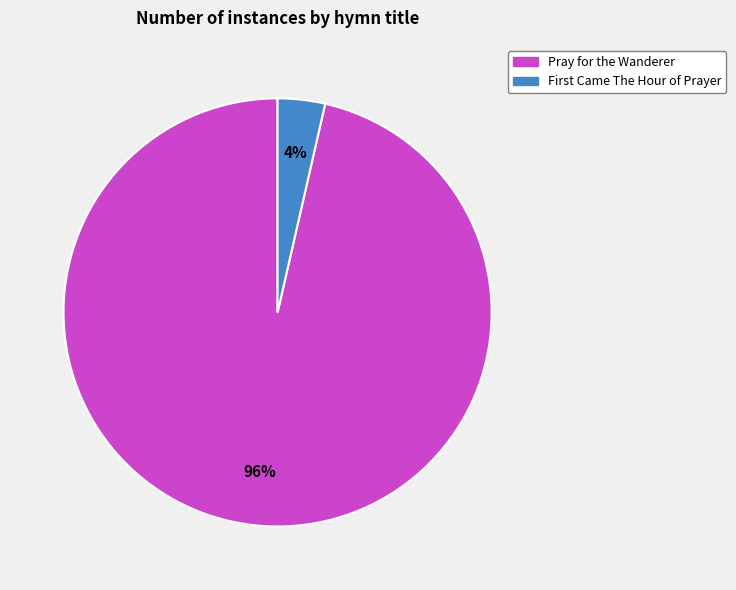

How many segments does this pie chart have?

2